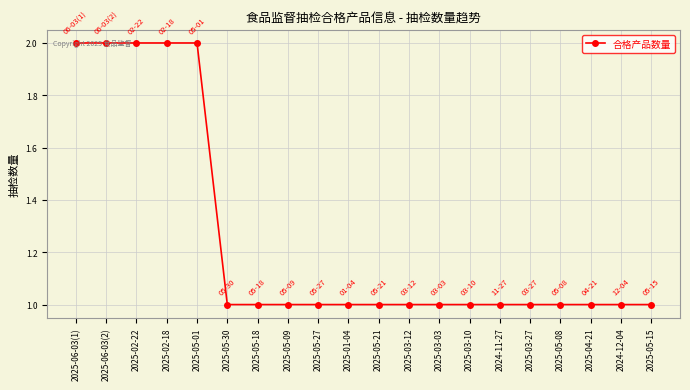

What is the change in value from 2025-05-01 to 2025-03-12?

-1